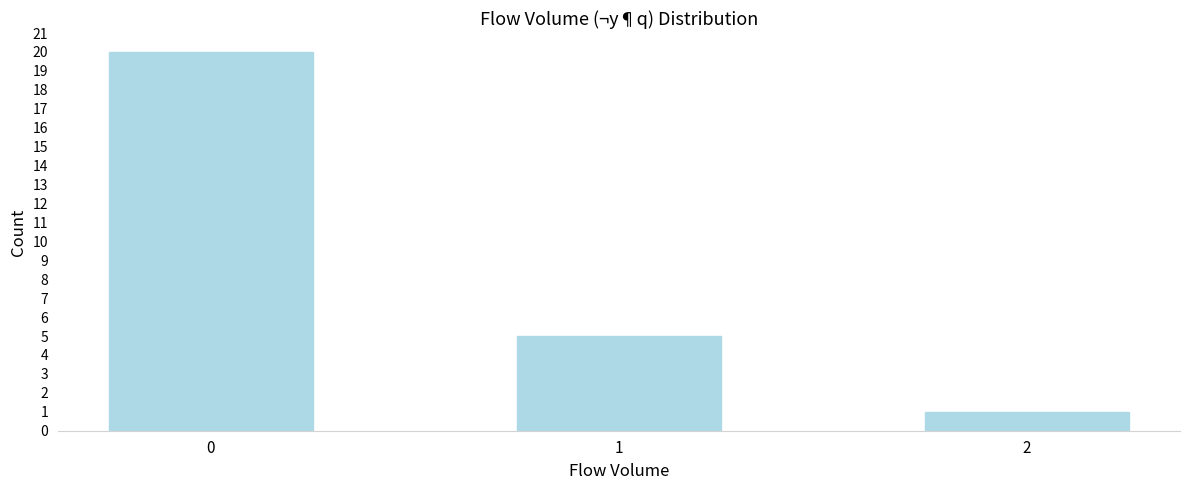

Reading left to right, extract all data points from this chart.

0=20	1=5	2=1